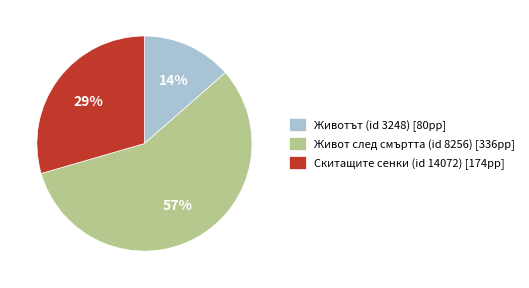

Rank the categories by value from highest to lowest.

Живот след смъртта (id 8256) [336pp], Скитащите сенки (id 14072) [174pp], Животът (id 3248) [80pp]